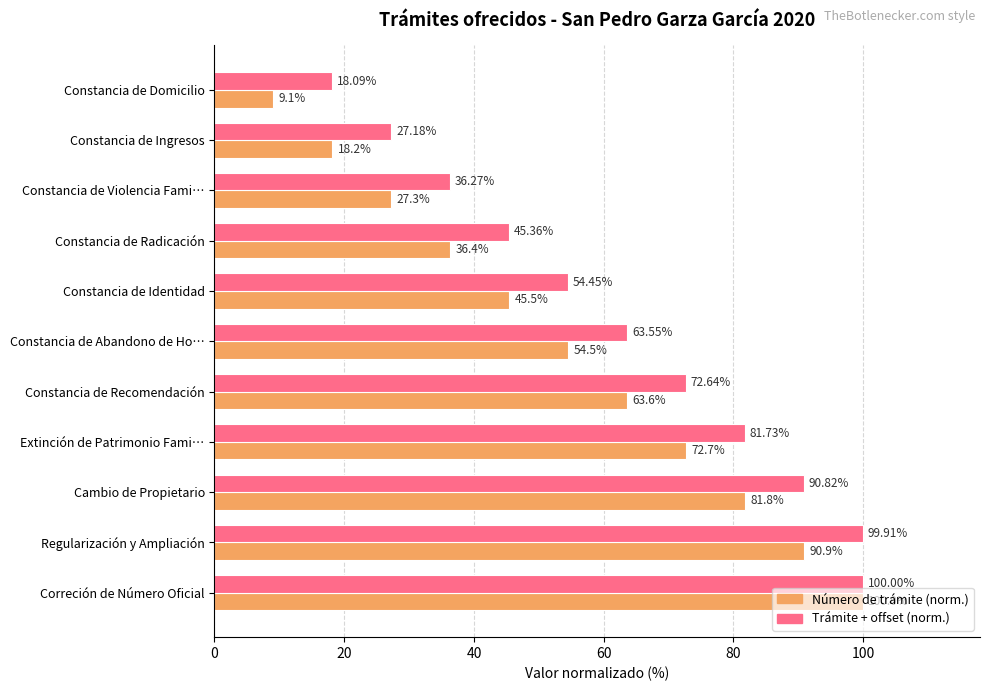

What is the difference between the highest and lowest values at Constancia de Ingresos?

9.0